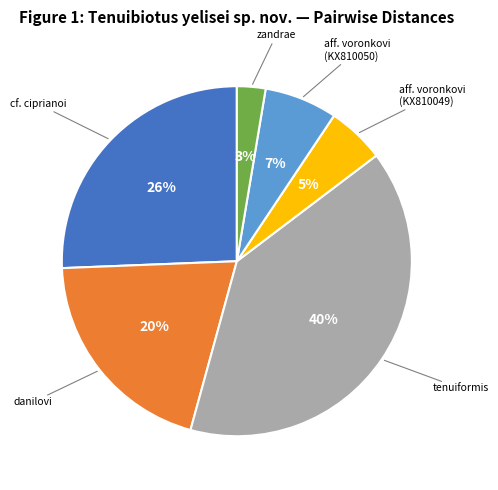

Does any single category account for the majority?

No